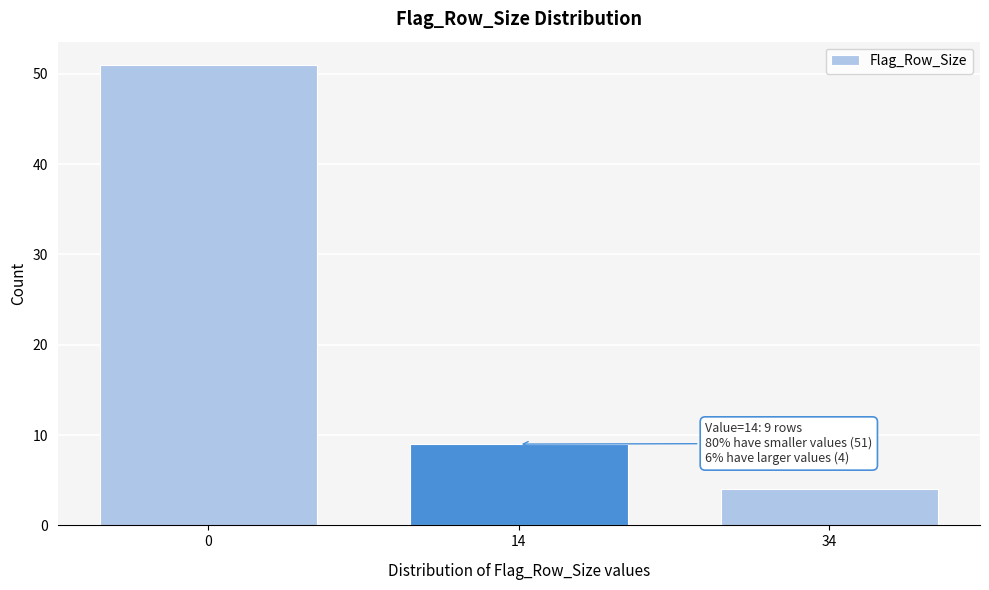

Reading left to right, what are all the values shown in this chart?

0=51	14=9	34=4